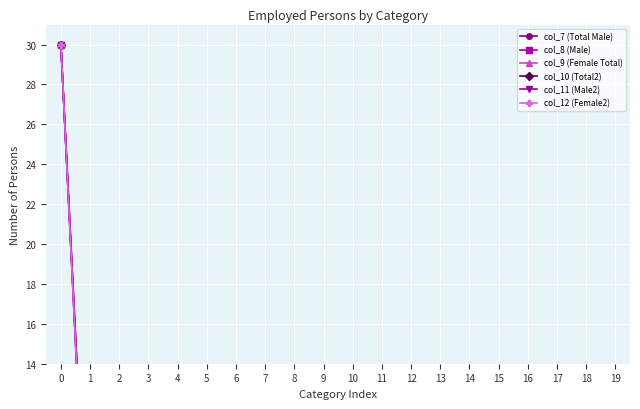

Is the value of col_12 (Female2) at 1 greater than the value of col_9 (Female Total) at 10?

No